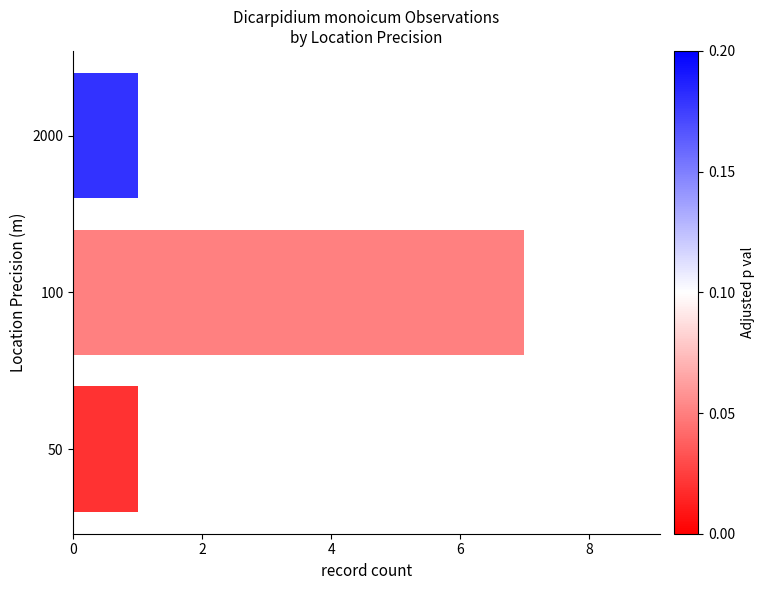

Read the value at 100.

7